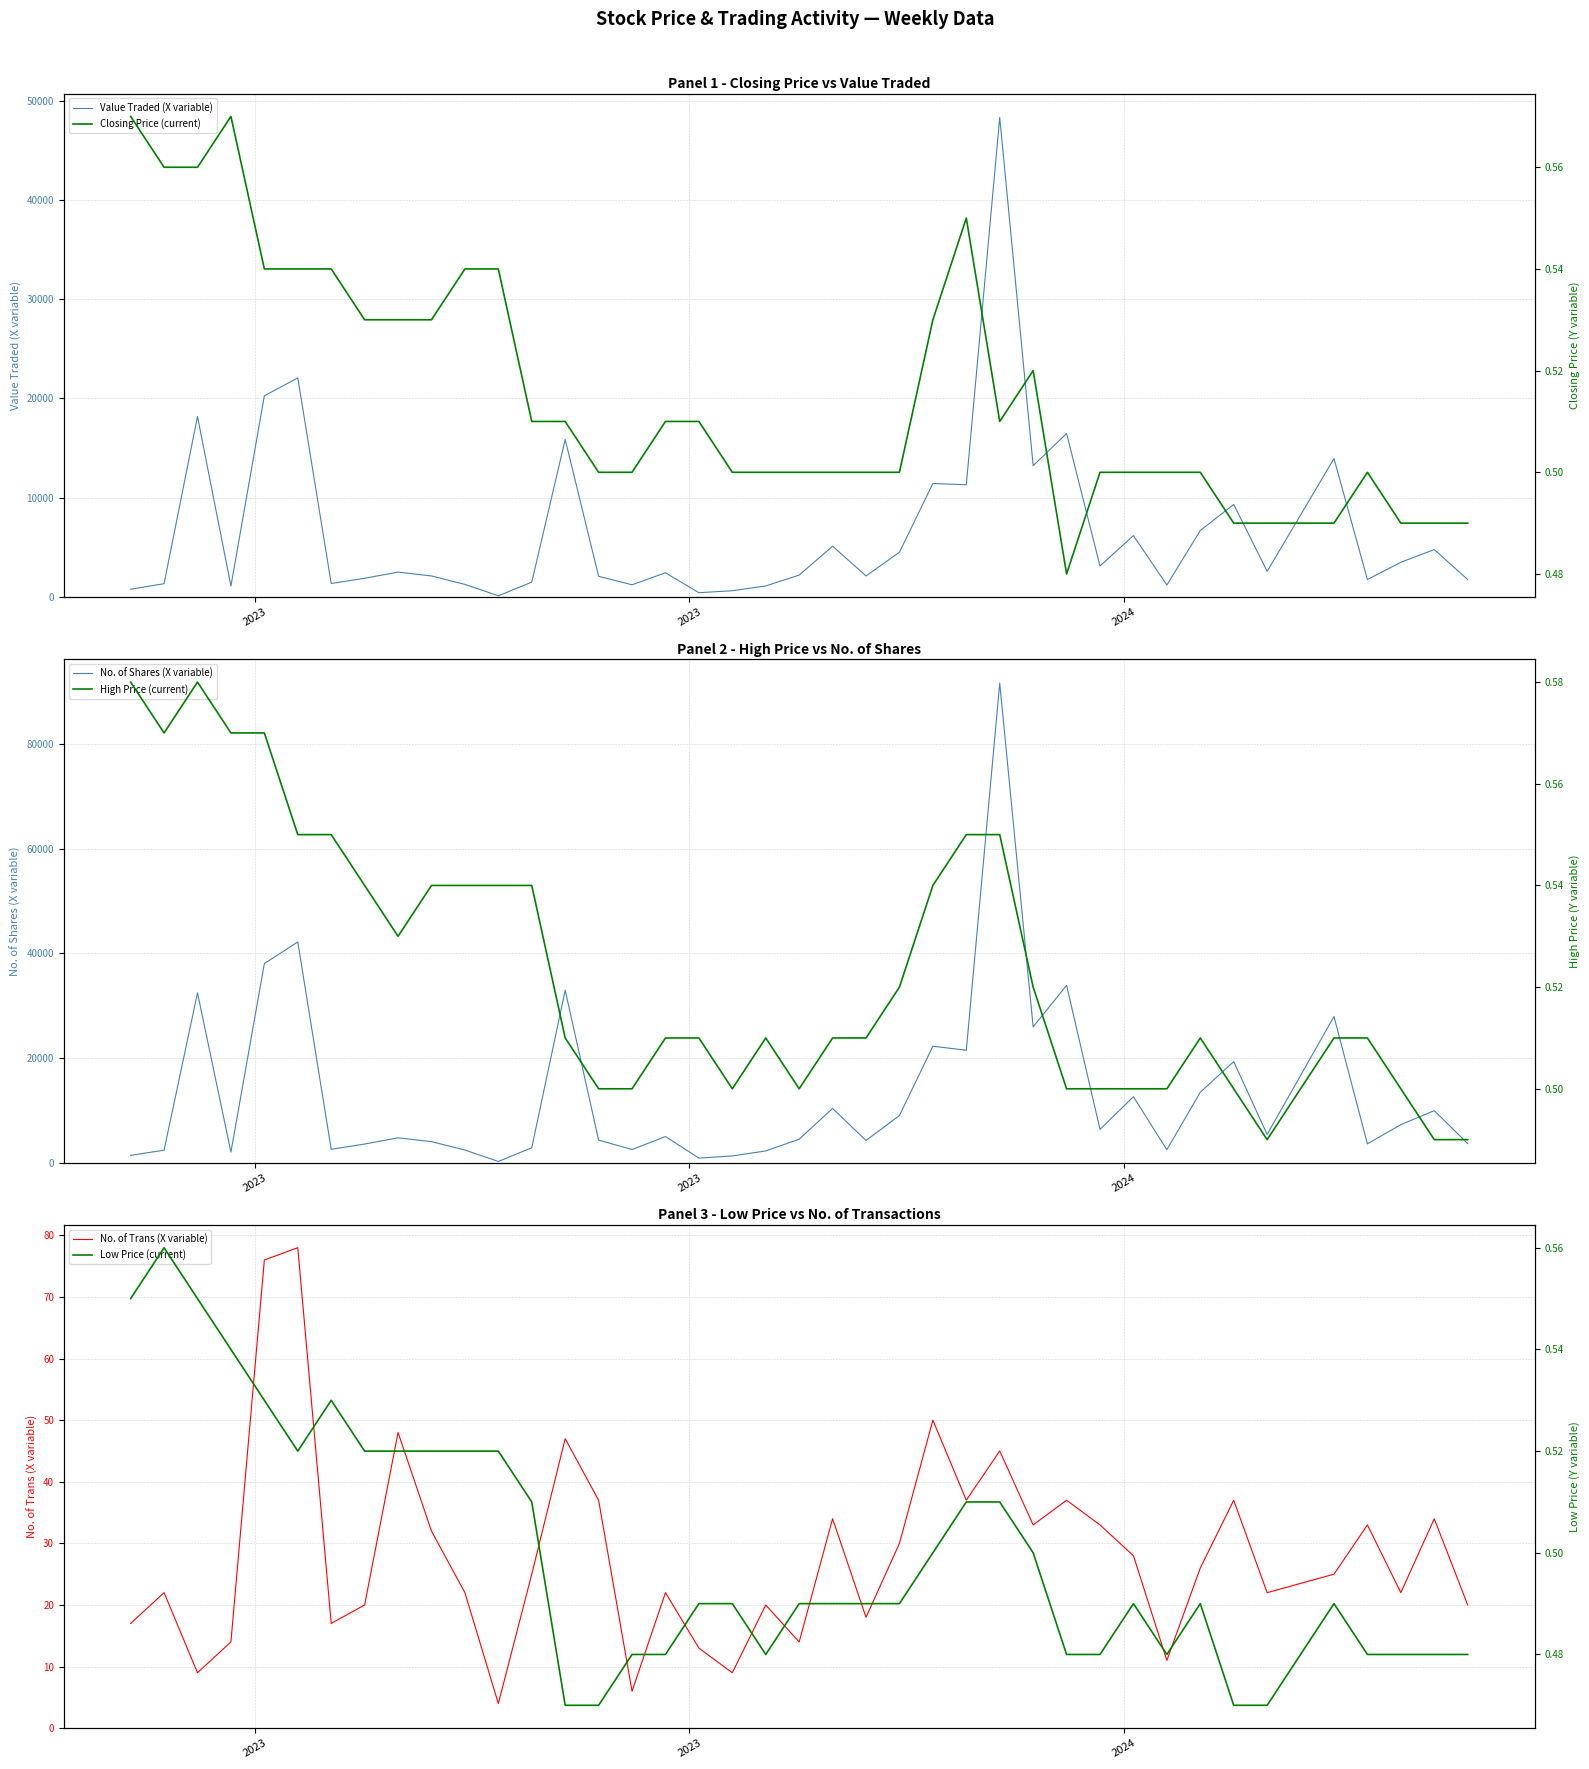

True or false: Closing Price (current) has more than 1 points higher than both neighbors.

True